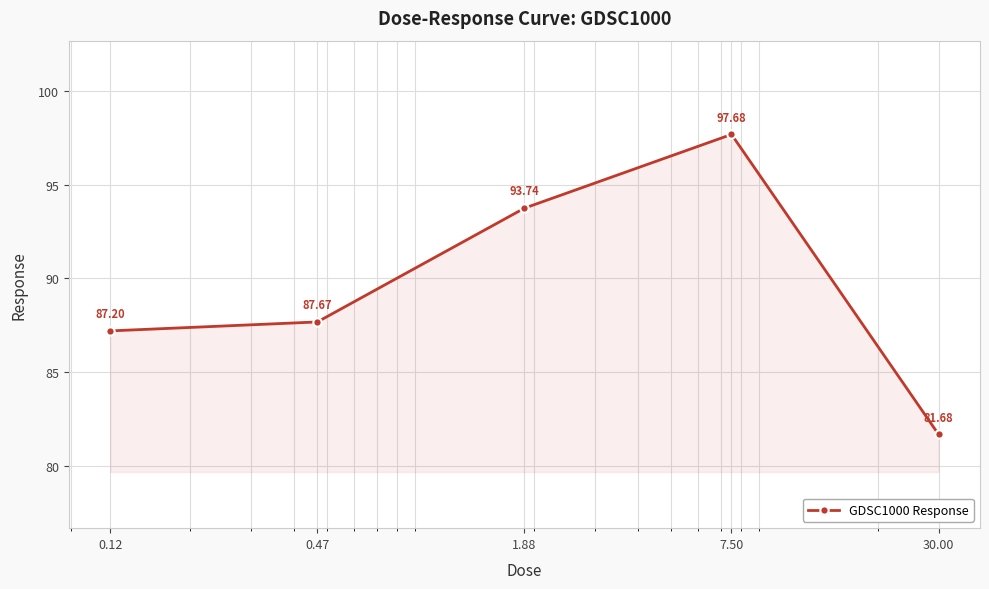

How many points are higher than both their immediate neighbors (excluding endpoints)?

1